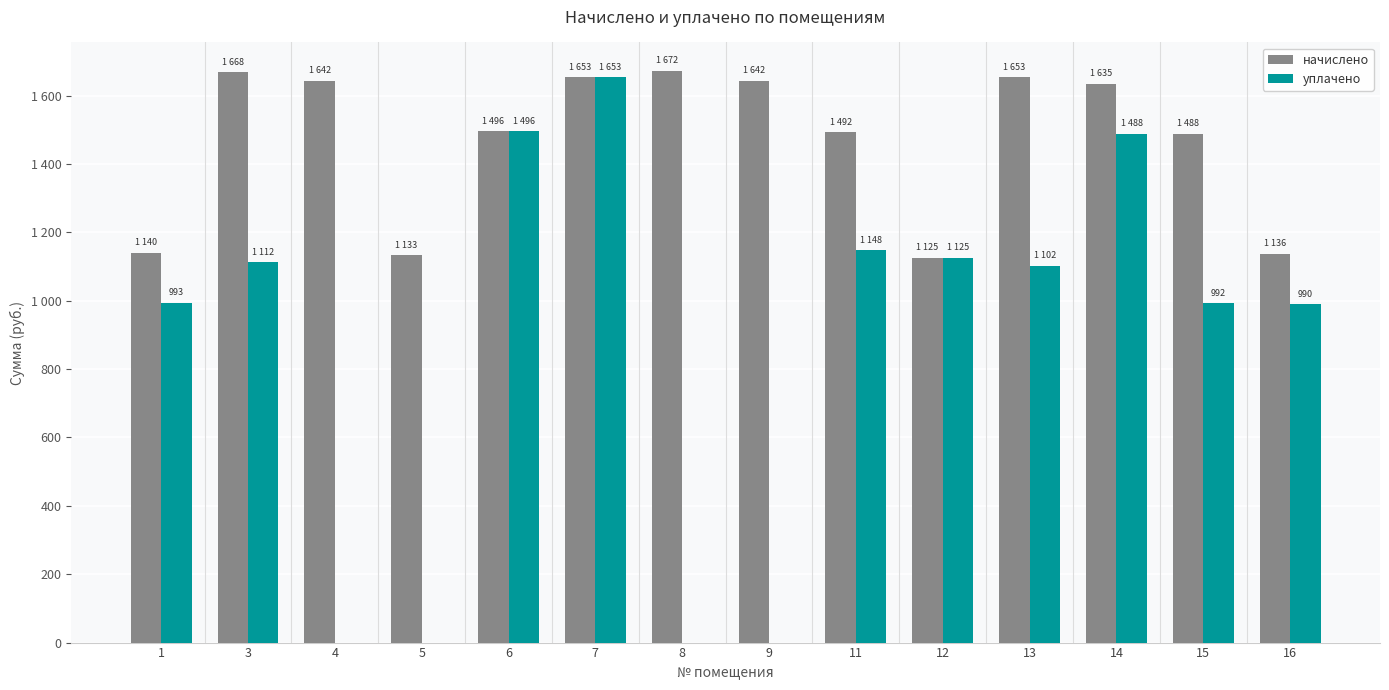

Reading left to right, extract all data points from this chart.

начислено: 1=1140.1	3=1668.0	4=1642.4	5=1132.8	6=1495.7	7=1653.4	8=1671.7	9=1642.4	11=1492.0	12=1125.5	13=1653.4	14=1635.0	15=1488.4	16=1136.5
уплачено: 1=993.5	3=1112.0	4=0.0	5=0.0	6=1495.7	7=1653.4	8=0.0	9=0.0	11=1147.9	12=1125.5	13=1102.2	14=1488.4	15=992.3	16=989.8